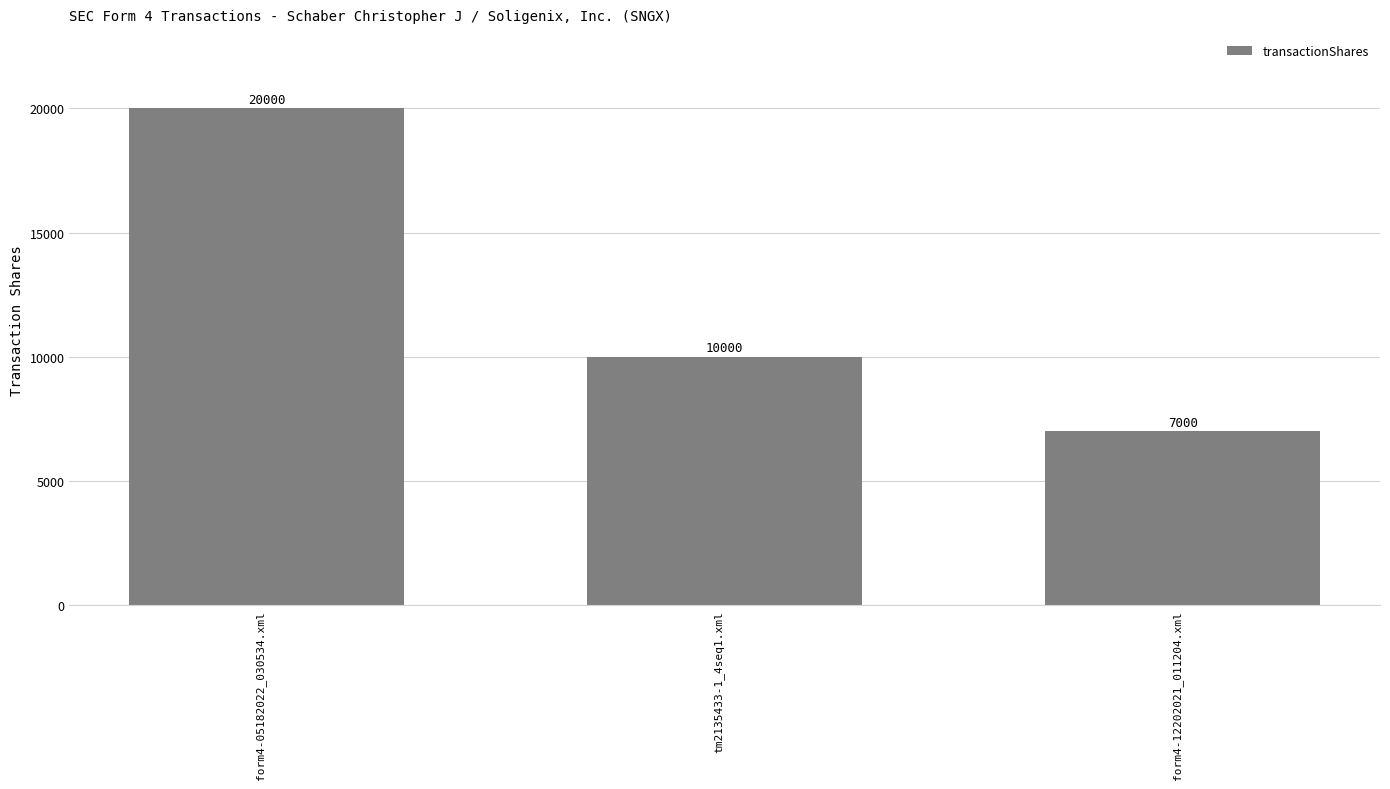

How many series are shown in this chart?

1